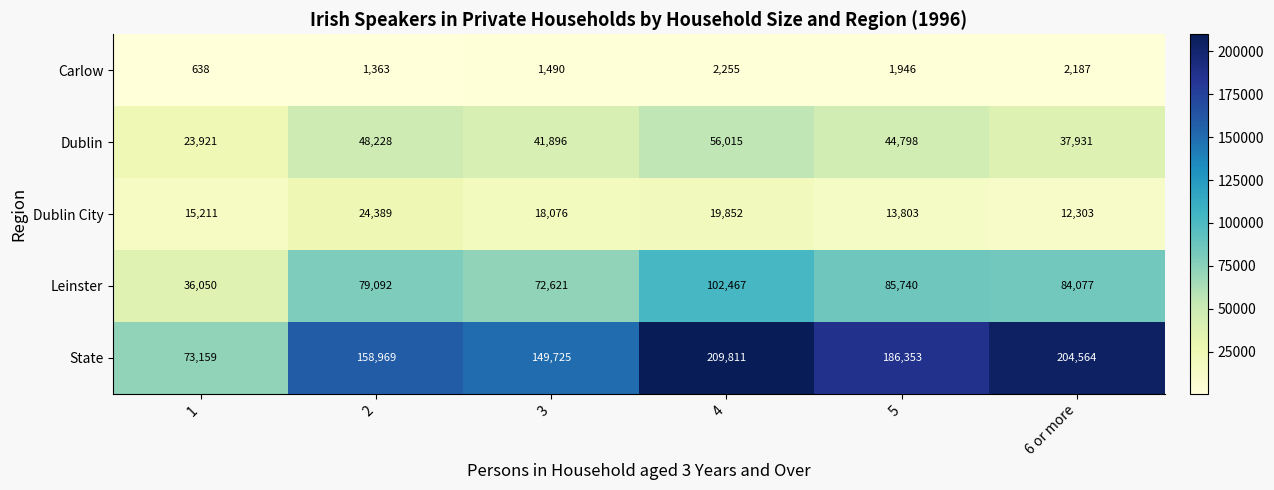

Which series has the largest total across all categories?

State